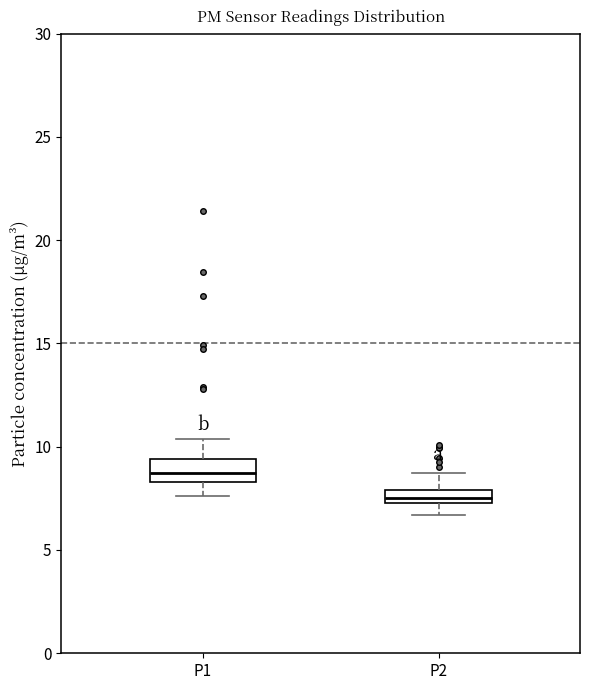

Where does the lower whisker of the box for P1 end on the y-axis? The values are not printed on the chart, so give them approximately, as read against the axis.

7.5